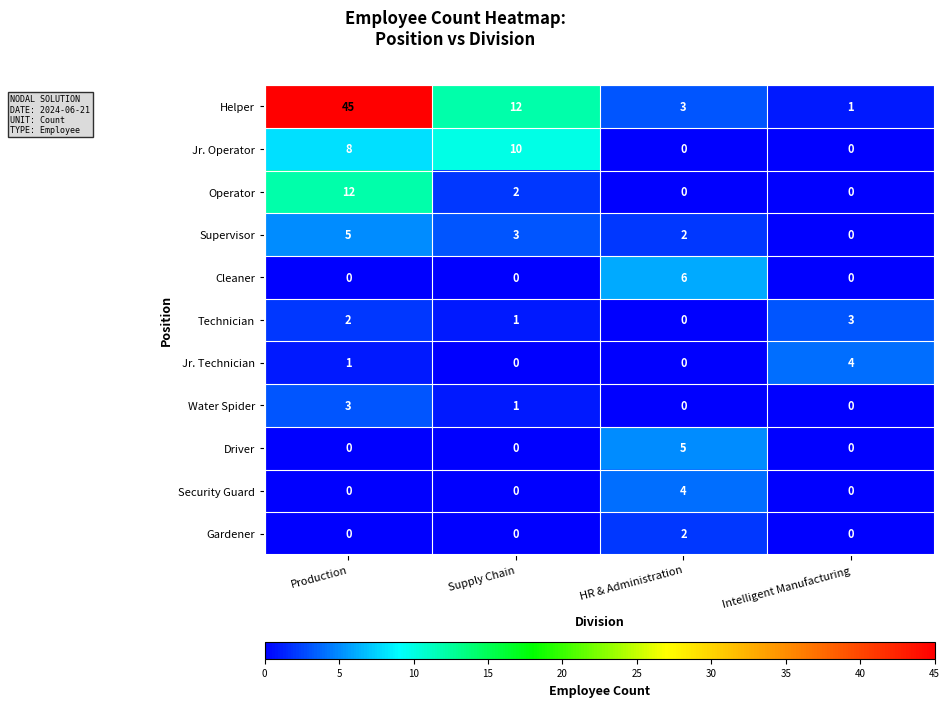

True or false: Gardener has a value of 1 at Intelligent Manufacturing.

False